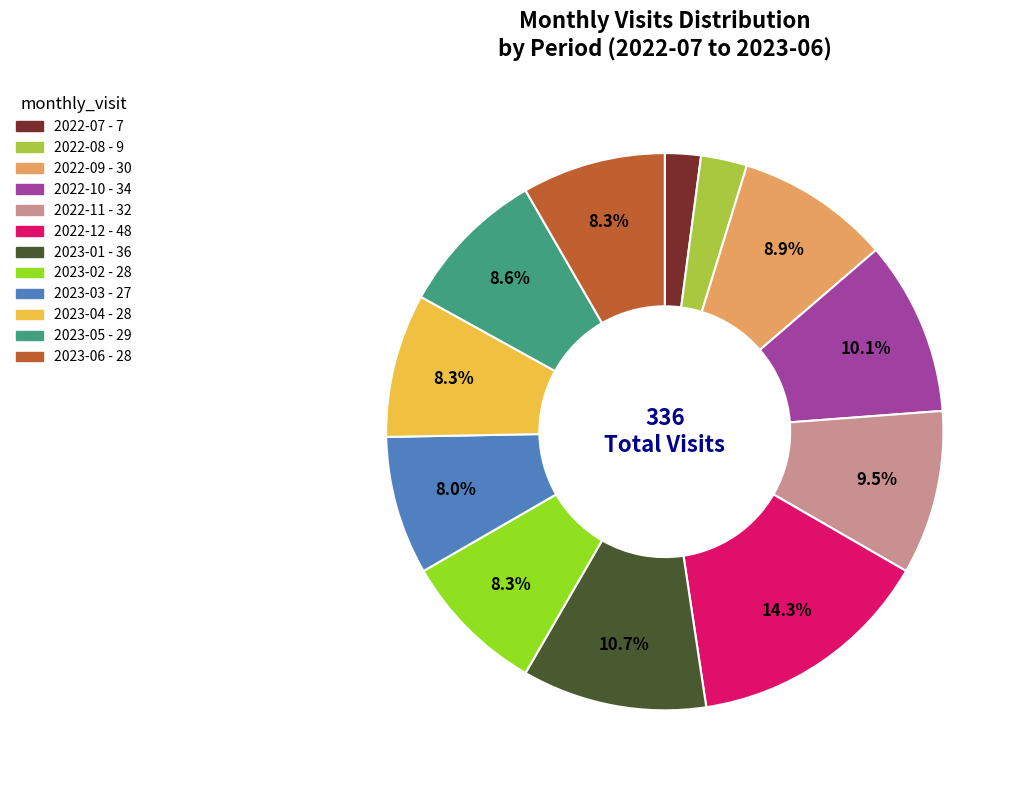

Does 2023-03 represent more than half of the total?

No